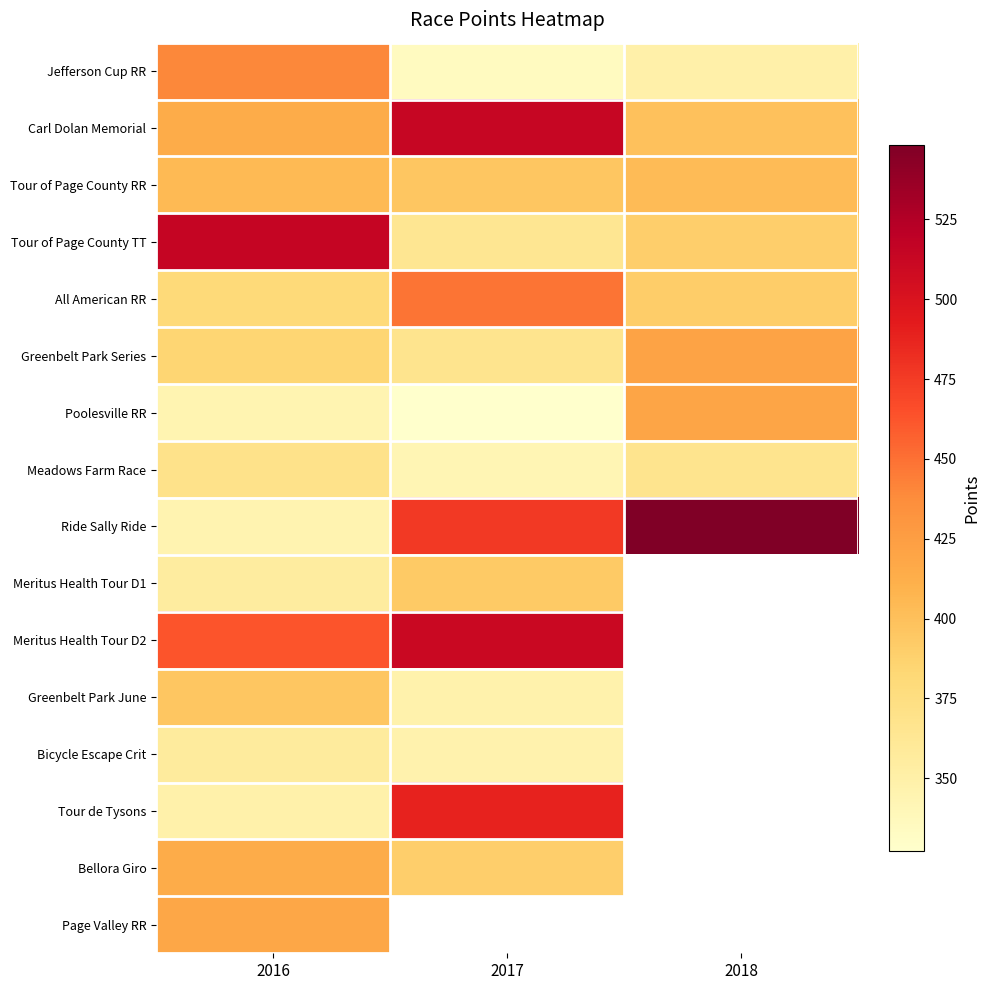

At how many categories does at least one series exceed 380?

3